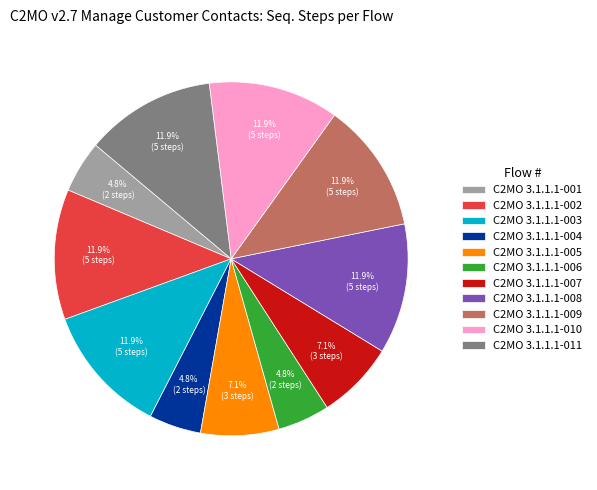

Does any single category account for the majority?

No